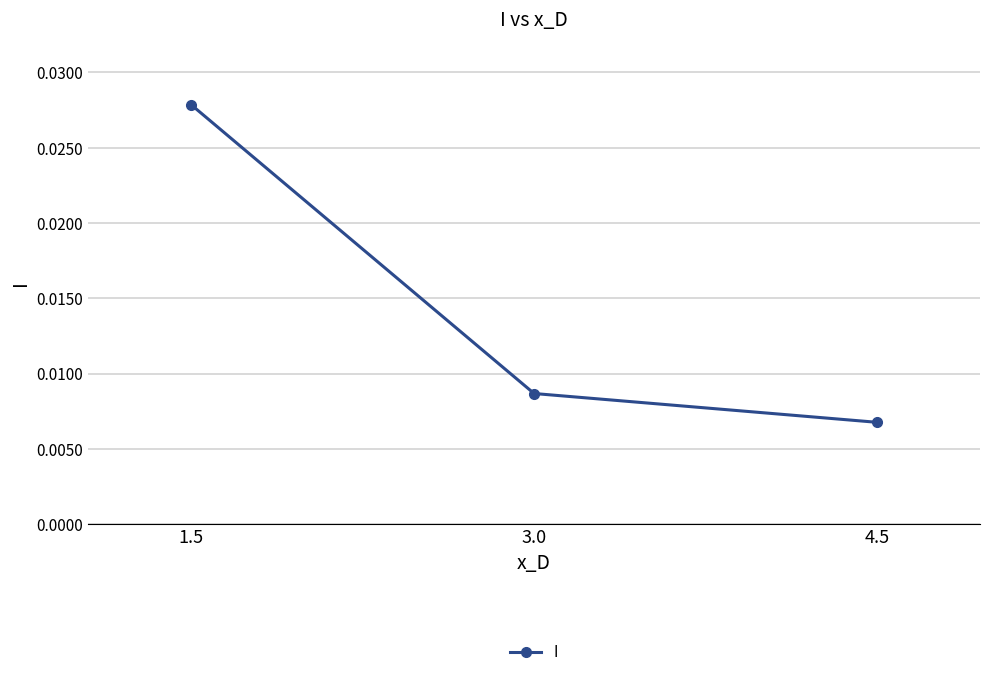

Does the chart have visible grid lines?

Yes